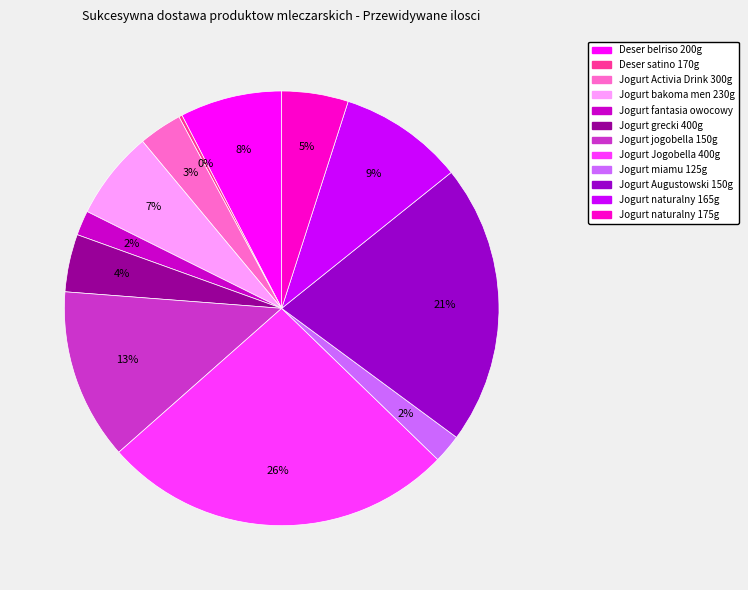

Which slice is the largest?

Jogurt Jogobella 400g